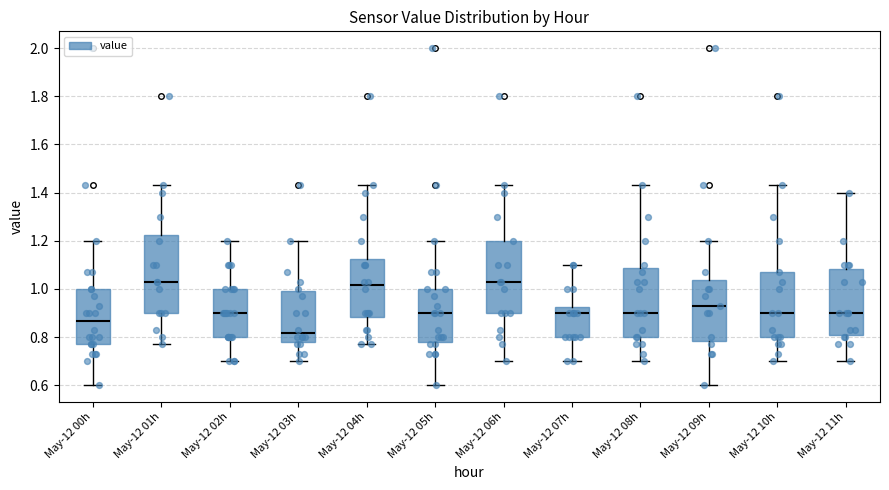

Where does the median line of the box for May-12 04h sit on the y-axis? The values are not printed on the chart, so give them approximately, as read against the axis.

1.02